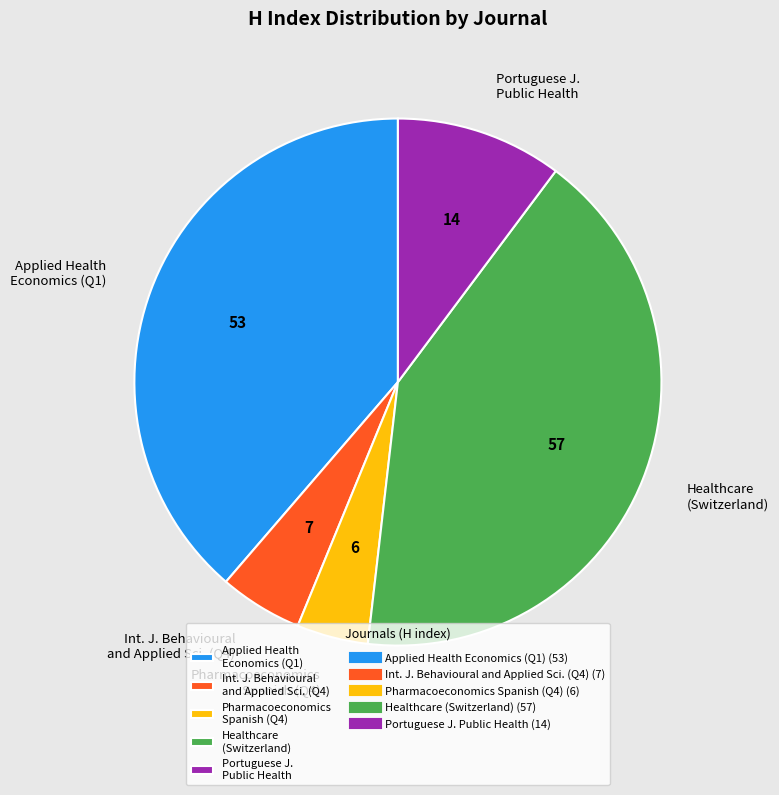

True or false: Healthcare (Switzerland) accounts for 42% of the total.

True